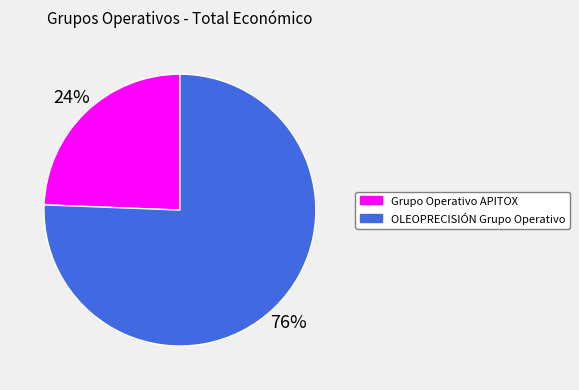

Is there any slice that represents more than half of the pie?

Yes